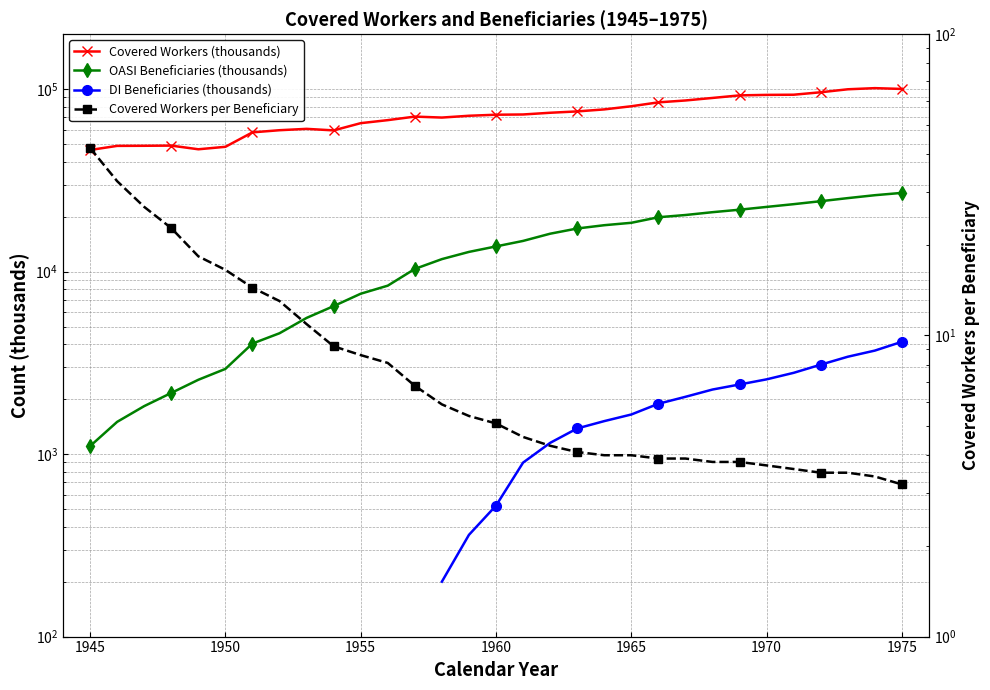

Which series has the widest spread of values?

Covered Workers (thousands)